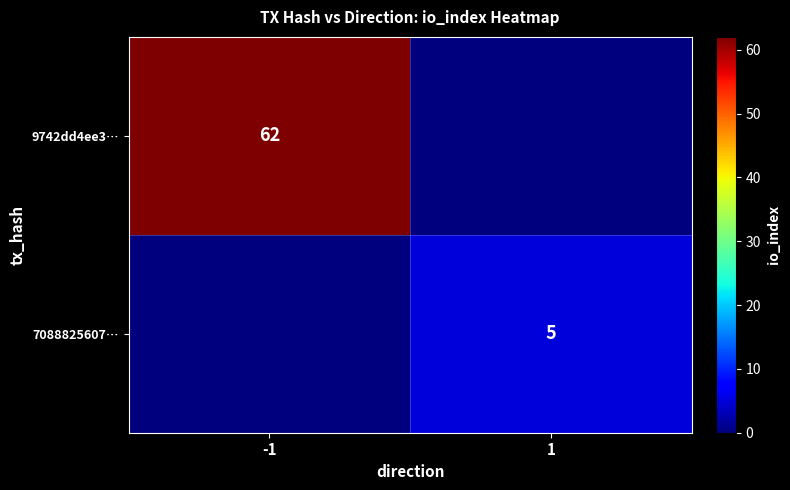

True or false: 9742dd4ee3… has a value of 92 at -1.

False